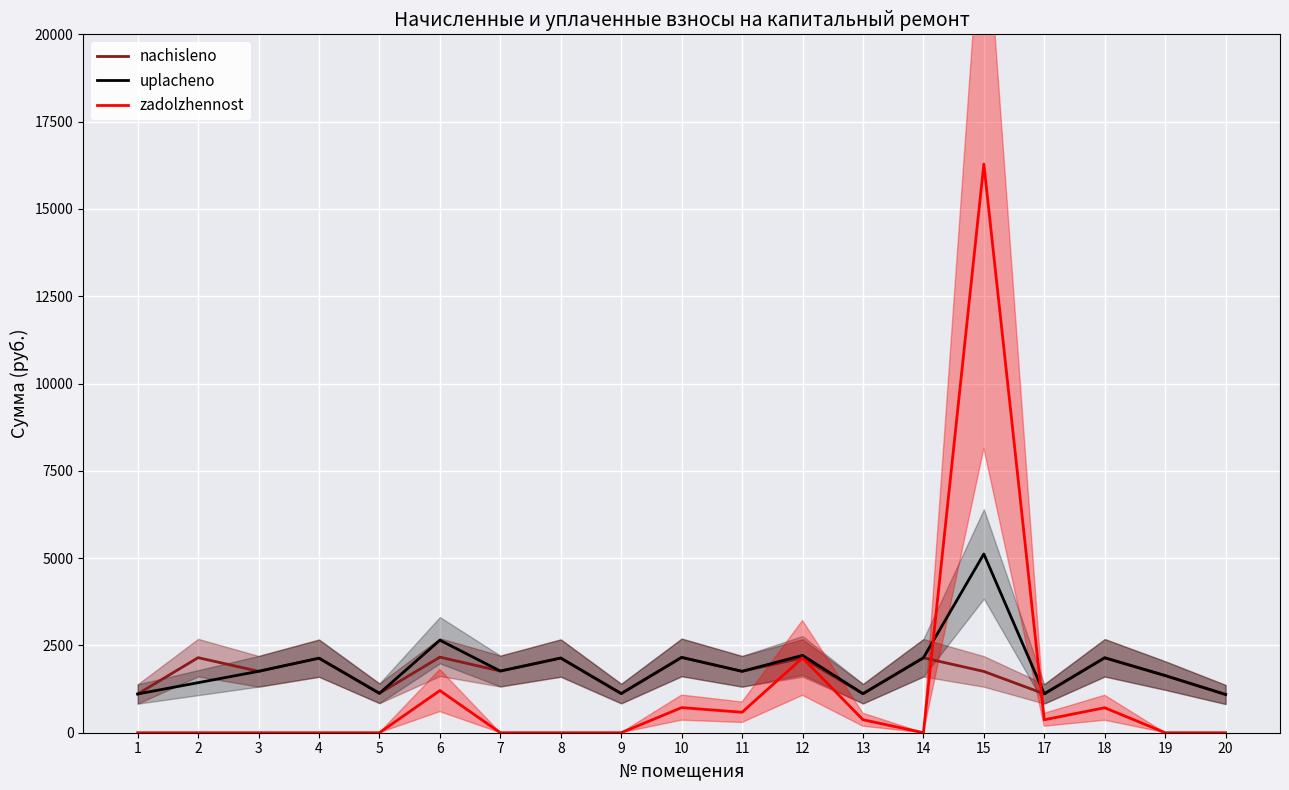

Reading left to right, transcribe all the data shown in this chart.

nachisleno: 1109.8	2149.5	1758.7	2134.8	1128.2	2164.3	1766.1	2138.5	1120.9	2156.9	1758.7	2142.2	1117.2	2145.8	1755.0	1113.5	2145.8	1637.0	1095.0
uplacheno: 1109.8	1433.0	1758.7	2134.8	1128.2	2649.9	1766.1	2138.5	1120.9	2156.9	1758.7	2215.0	1117.2	2145.8	5119.0	1113.5	2145.8	1637.0	1095.0
zadolzhennost: 0.0	0.0	0.0	0.0	0.0	1207.1	0.0	0.0	0.0	719.0	586.2	2141.2	372.4	0.0	16284.8	371.2	715.3	0.0	0.0